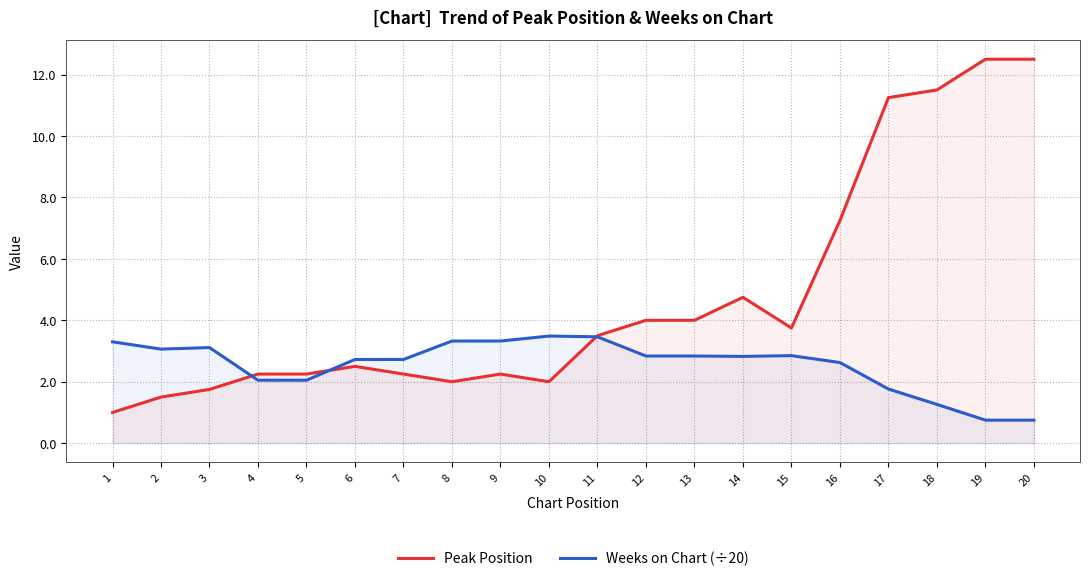

At how many categories does at least one series exceed 2?

20